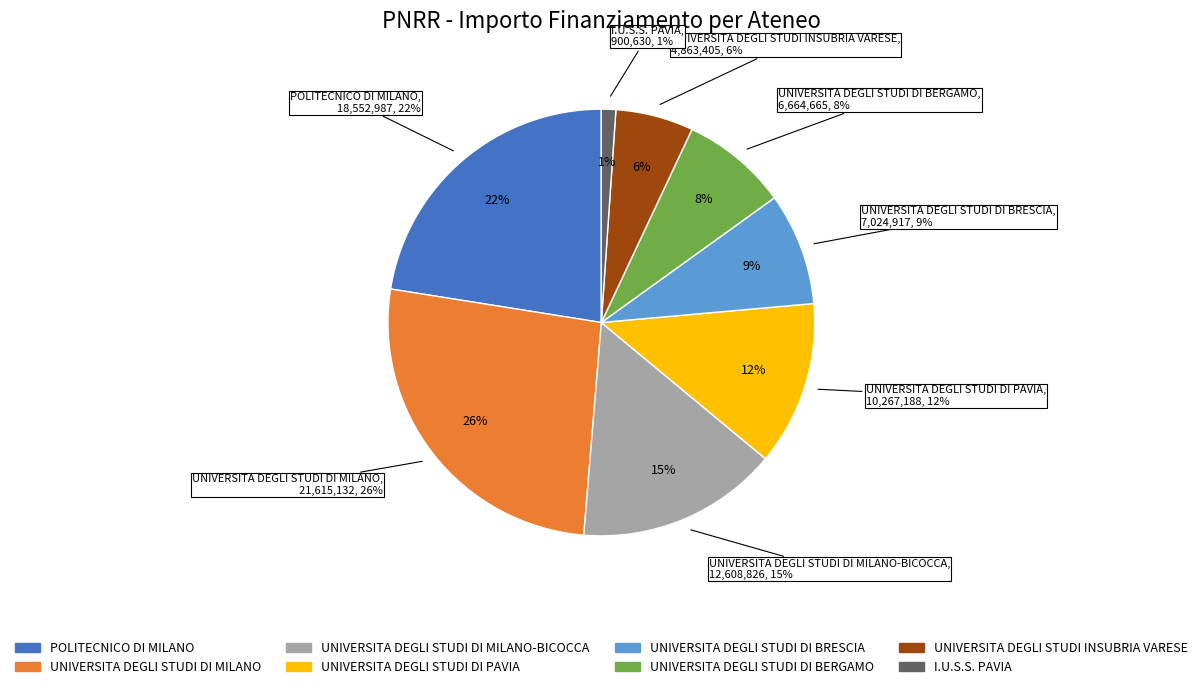

Rank the categories by value from highest to lowest.

UNIVERSITA DEGLI STUDI DI MILANO, POLITECNICO DI MILANO, UNIVERSITA DEGLI STUDI DI MILANO-BICOCCA, UNIVERSITA DEGLI STUDI DI PAVIA, UNIVERSITA DEGLI STUDI DI BRESCIA, UNIVERSITA DEGLI STUDI DI BERGAMO, UNIVERSITA DEGLI STUDI INSUBRIA VARESE, I.U.S.S. PAVIA